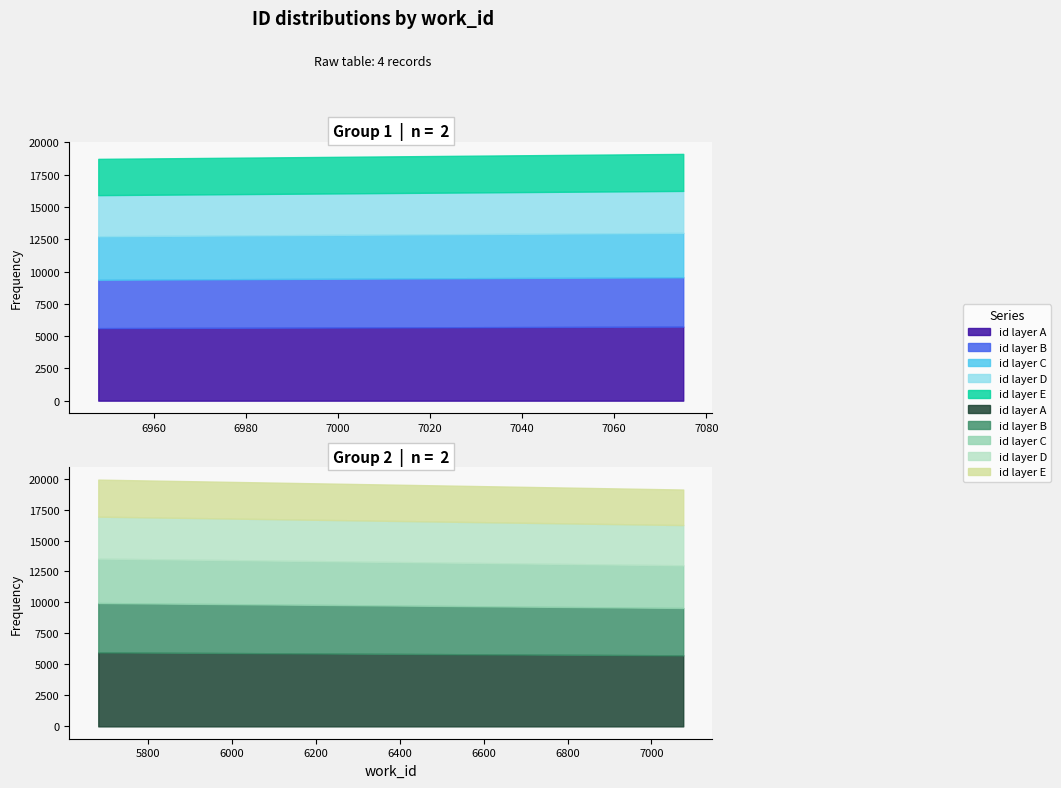

What is the value of the 2nd point from the left?

19110